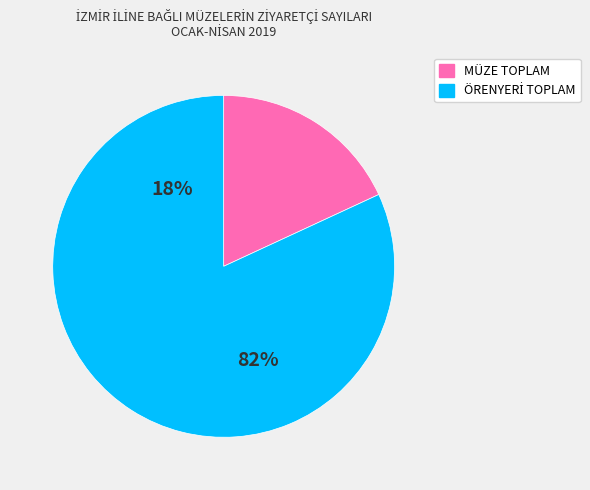

Is it true that MÜZE TOPLAM is 18% of the pie?

True